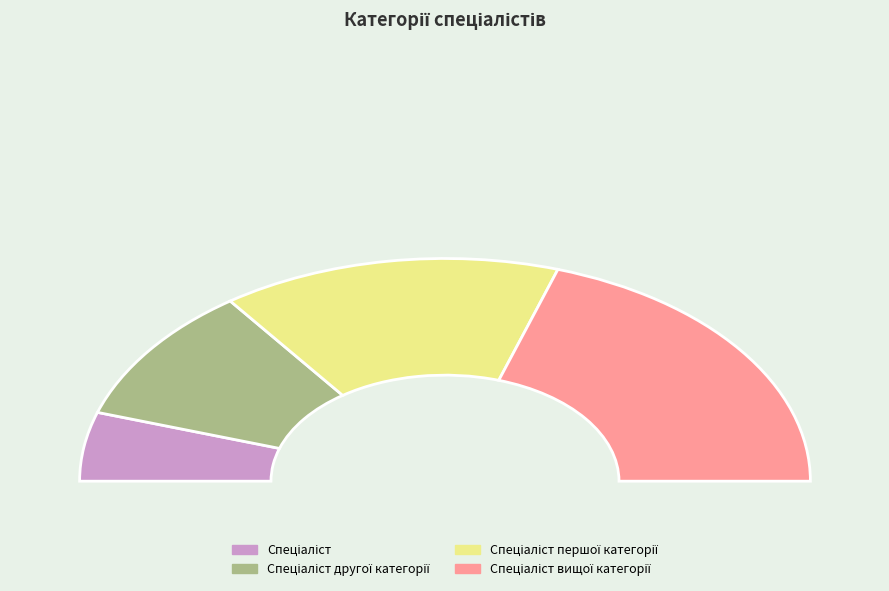

Between Спеціаліст другої категорії and Спеціаліст, which is larger?

Спеціаліст другої категорії